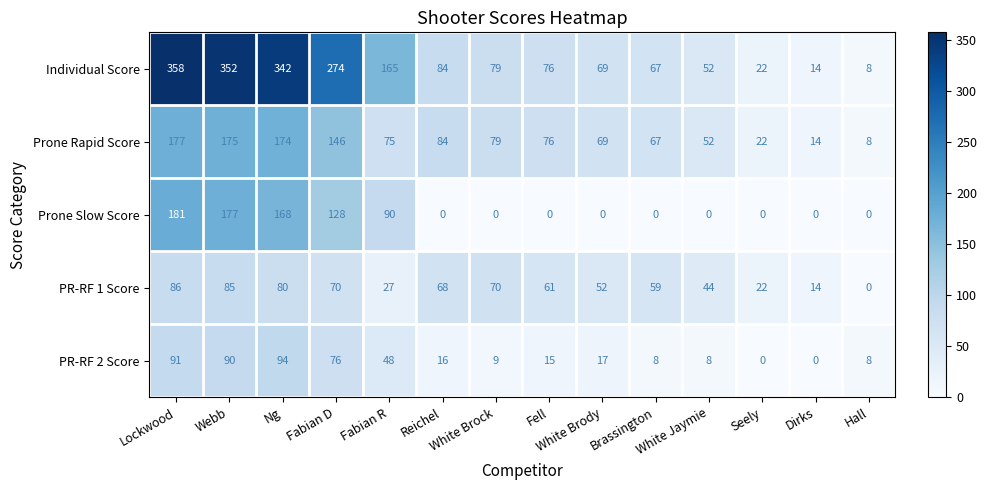

What is the total value across all series at Ng?

858